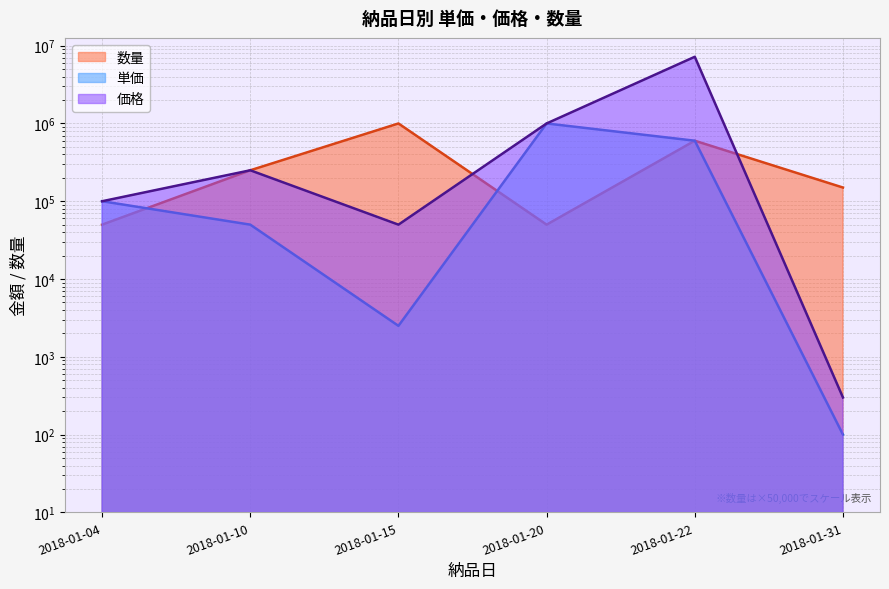

At which label is 数量 closest to 525000?

2018-01-22